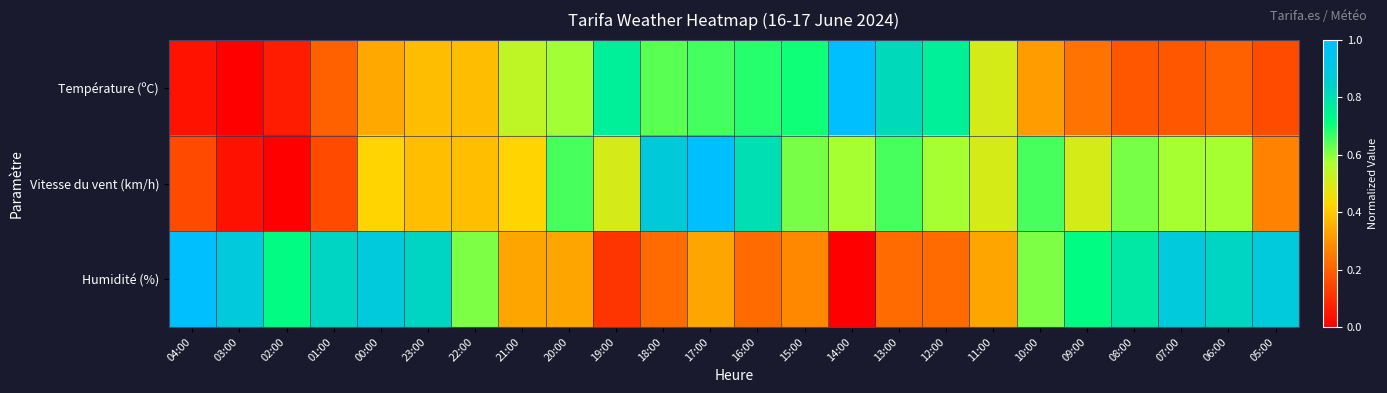

What is the maximum value shown in the chart?

1.0